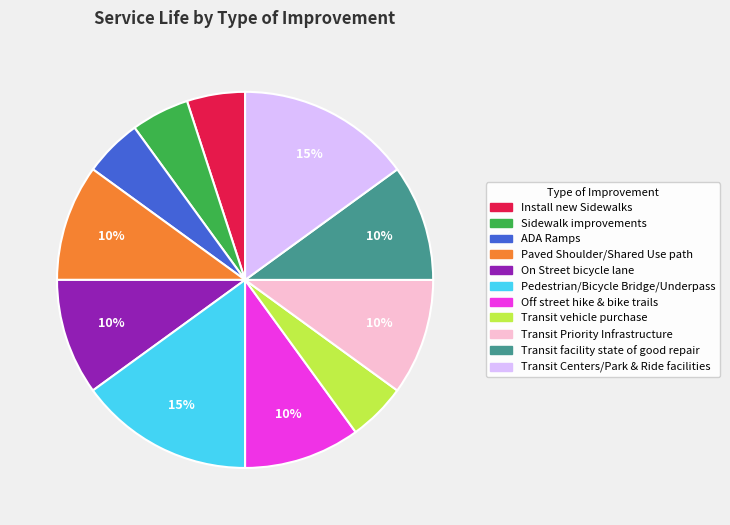

Is Transit Centers/Park & Ride facilities the majority of the pie?

No